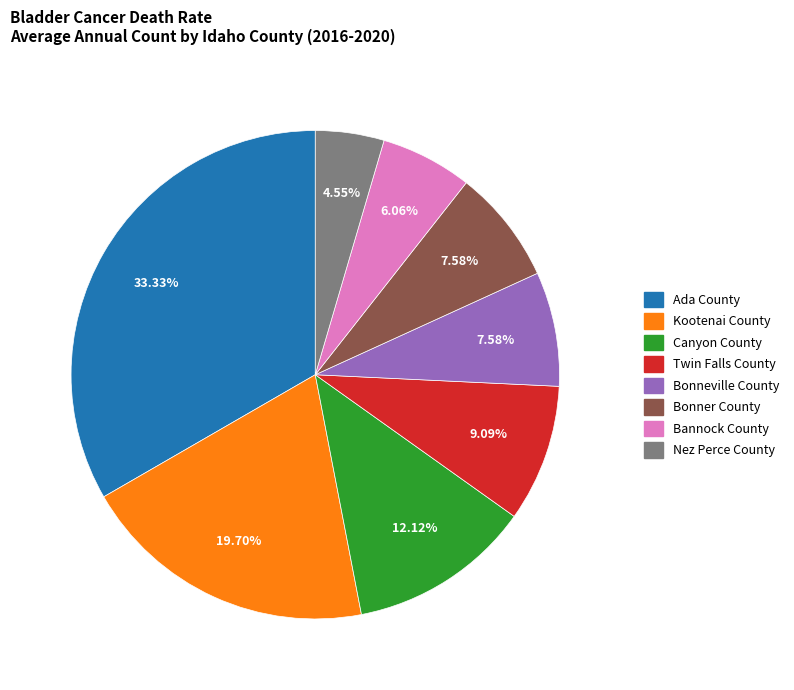

To the nearest percent, what portion does Bannock County represent?

6%